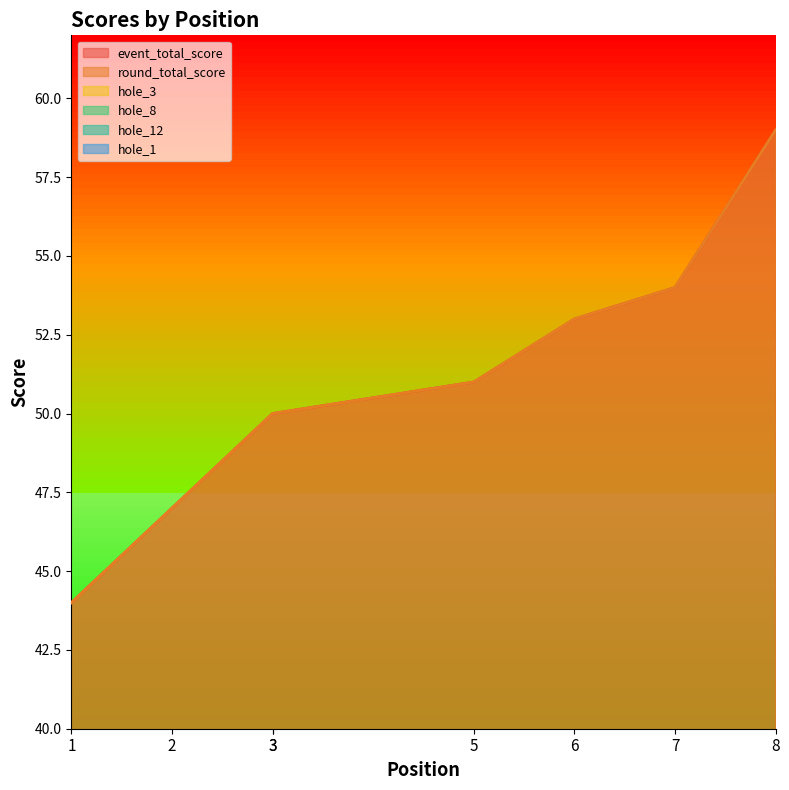

Reading left to right, list all the values displayed in this chart.

event_total_score: 1=44	2=47	3=50	3=50	5=51	6=53	7=54	8=59
round_total_score: 1=44	2=47	3=50	3=50	5=51	6=53	7=54	8=59
hole_3: 1=3	2=4	3=4	3=4	5=4	6=4	7=4	8=5
hole_8: 1=2	2=2	3=3	3=2	5=3	6=3	7=3	8=4
hole_12: 1=2	2=3	3=4	3=3	5=4	6=3	7=3	8=4
hole_1: 1=2	2=3	3=3	3=3	5=2	6=2	7=3	8=3